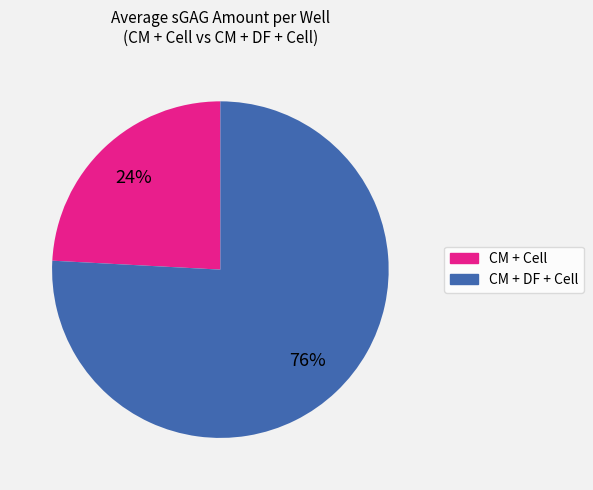

Does any single category account for the majority?

Yes